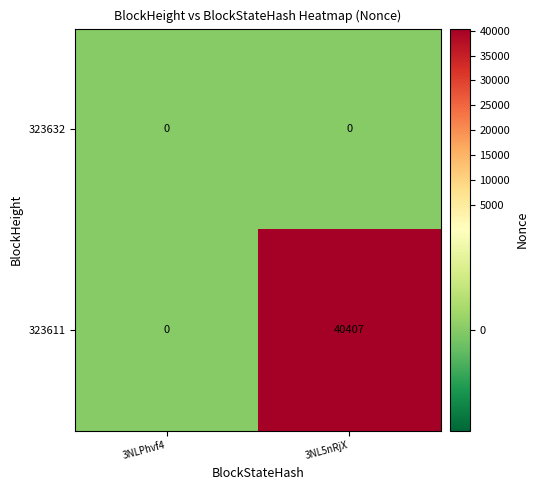

List the series in order of their peak value, highest first.

323611, 323632